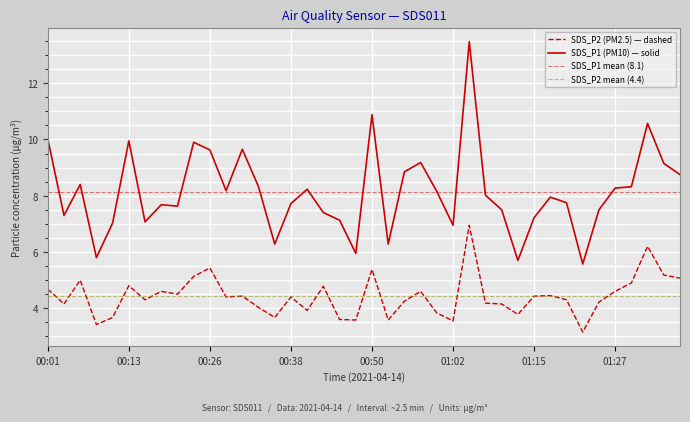

What is the sum of the SDS_P2 values at 00:13 and 00:43?

9.6